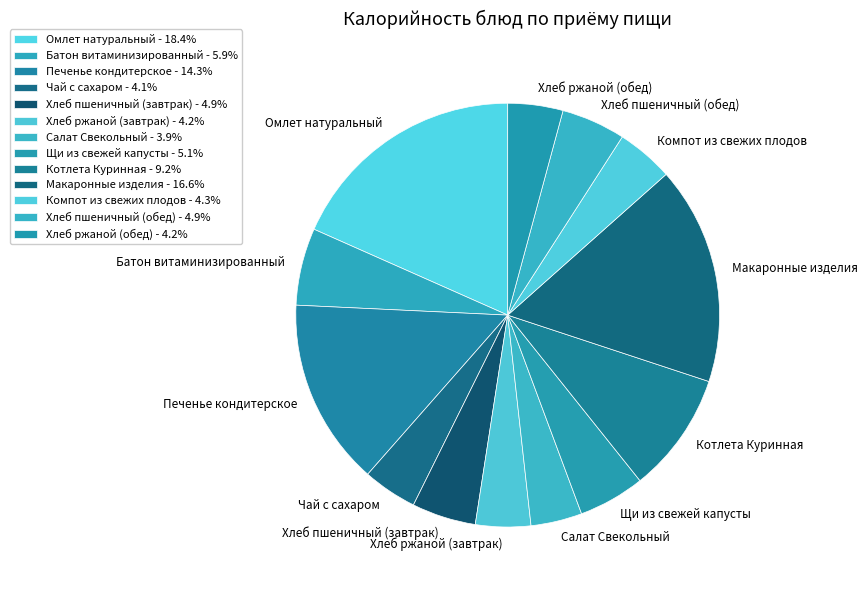

Is it true that Котлета Куринная is 9% of the pie?

True